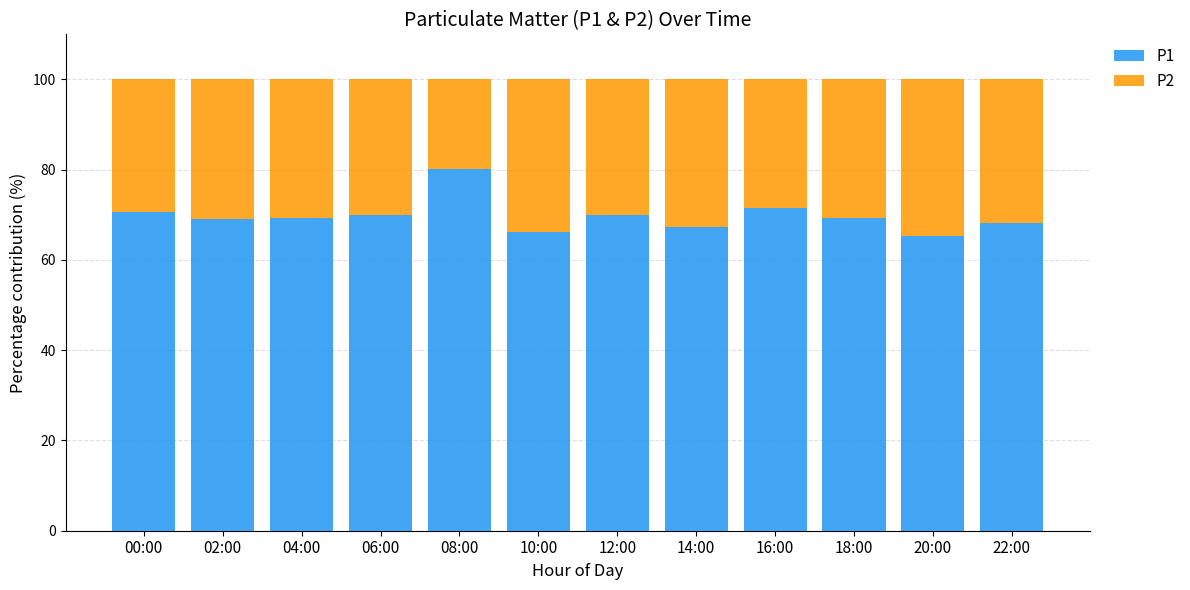

What is the total value across all series at 12:00?

100.0